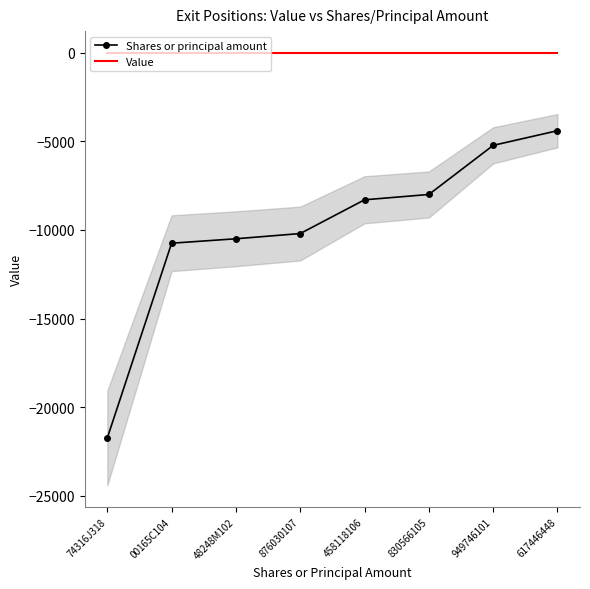

Rank the series by their maximum value, from highest to lowest.

Value, Shares or principal amount